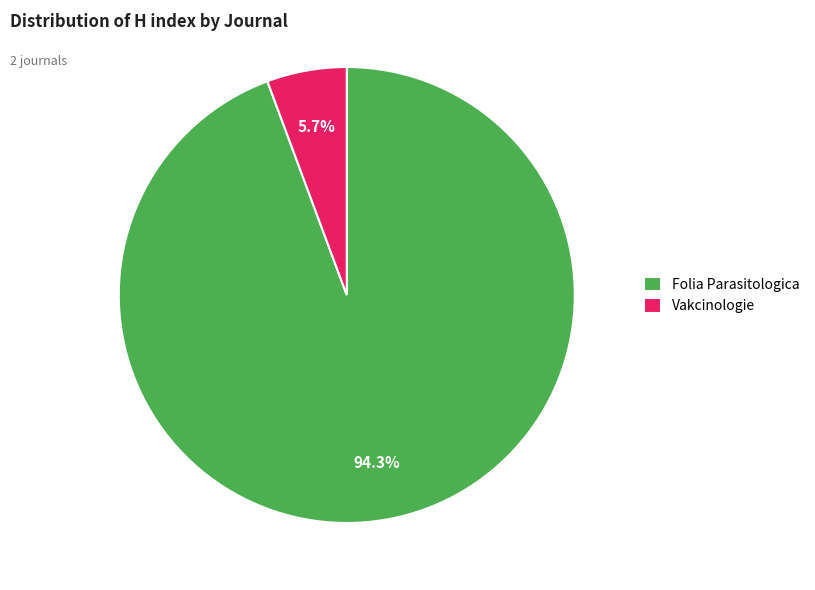

Which has a higher value, Folia Parasitologica or Vakcinologie?

Folia Parasitologica